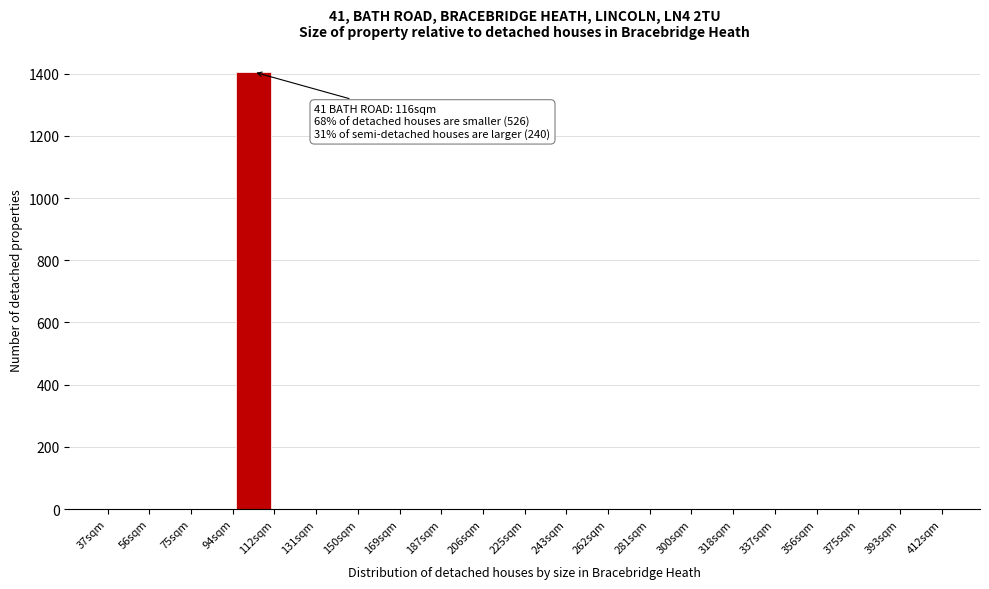

Which range on the x-axis has the tallest bar?

94 to 112